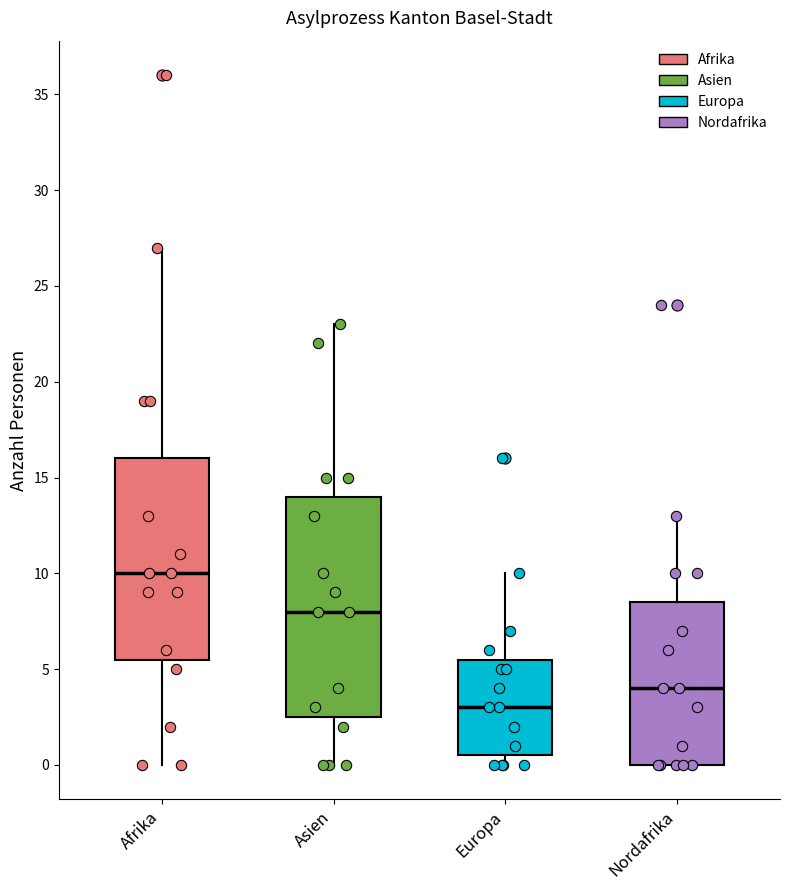

Where is the upper edge of the box for Asien on the y-axis? The values are not printed on the chart, so give them approximately, as read against the axis.

14.0